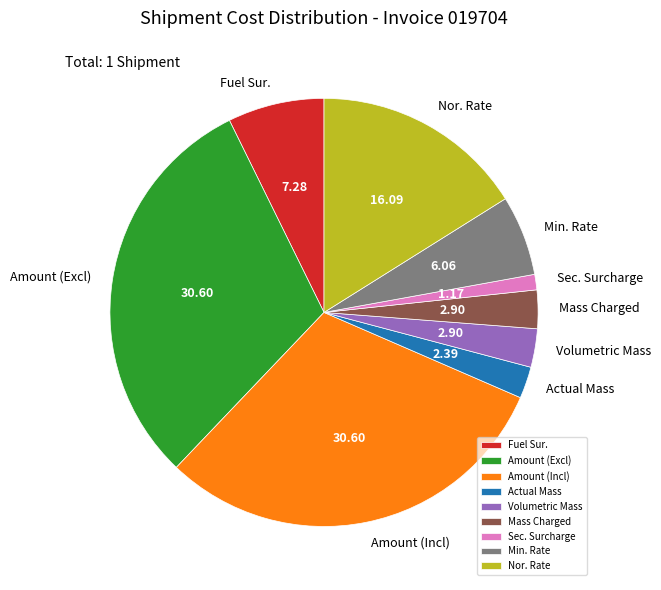

What is the smallest slice in the pie chart?

Sec. Surcharge